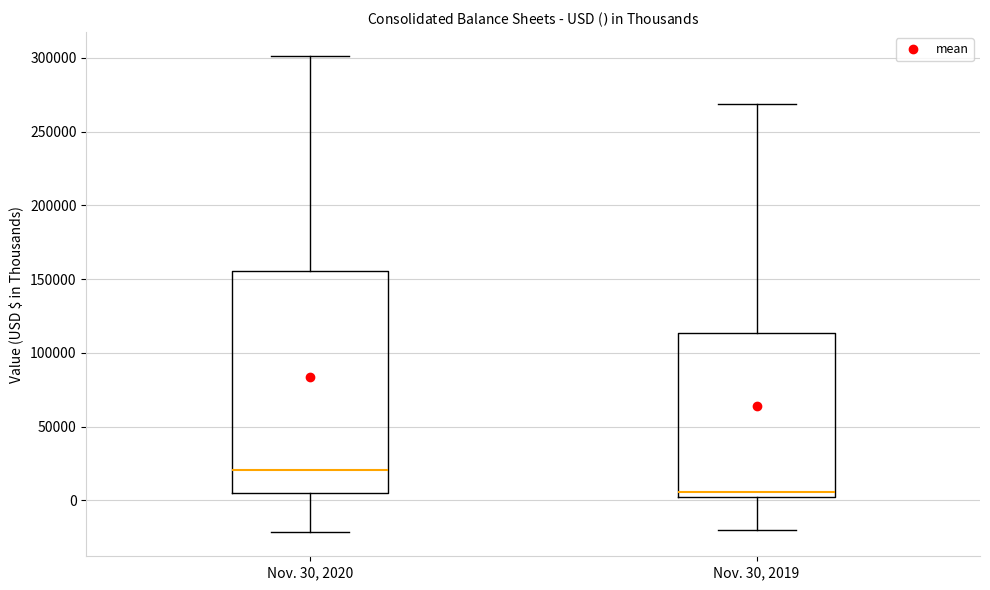

Where is the upper edge of the box for Nov. 30, 2020 on the y-axis? The values are not printed on the chart, so give them approximately, as read against the axis.

155000